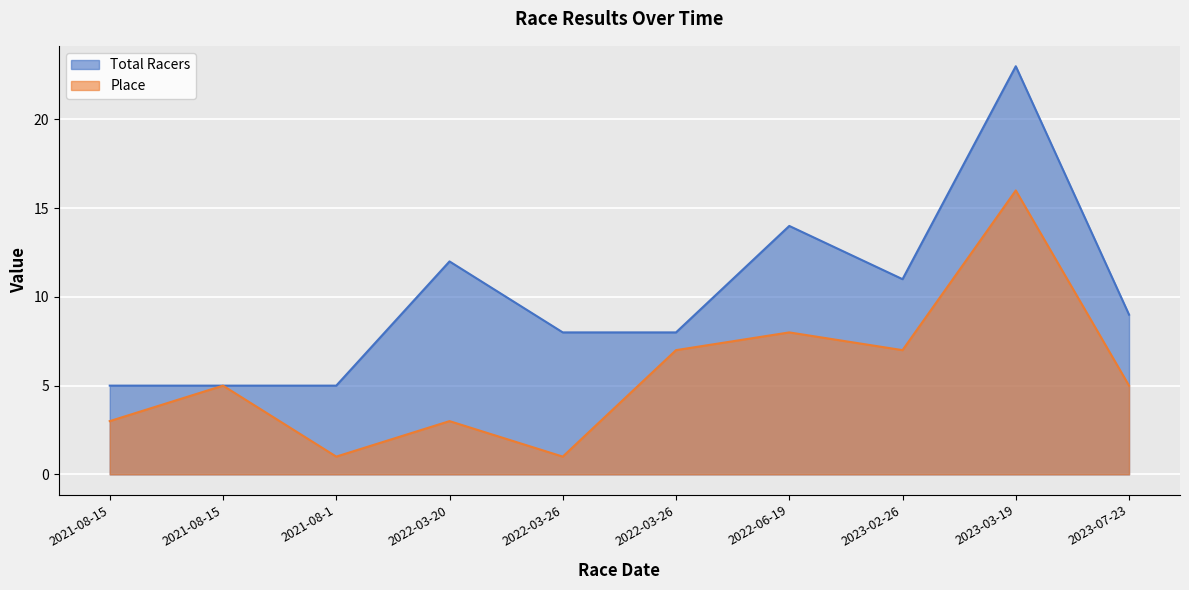

List the series in order of their overall mean, lowest first.

Place, Total Racers